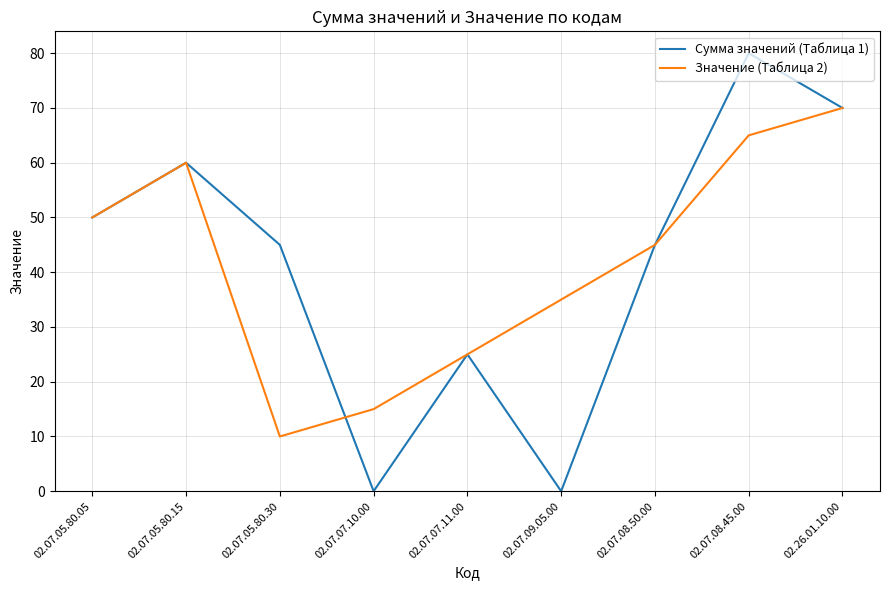

Reading left to right, list all the values displayed in this chart.

Сумма значений (Таблица 1): 50	60	45	0	25	0	45	80	70
Значение (Таблица 2): 50	60	10	15	25	35	45	65	70